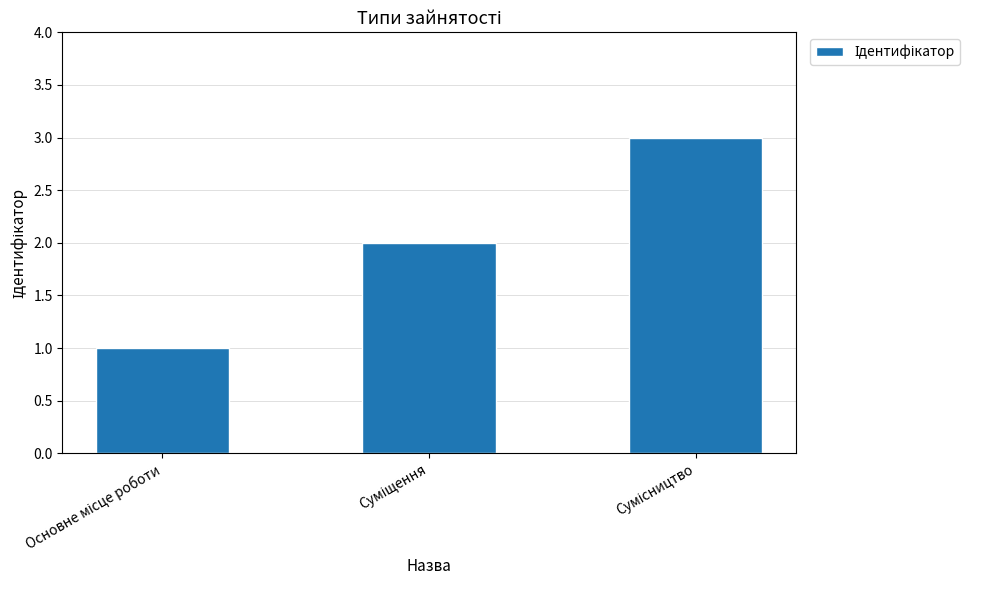

What is the value of the 3rd bar from the left?

3